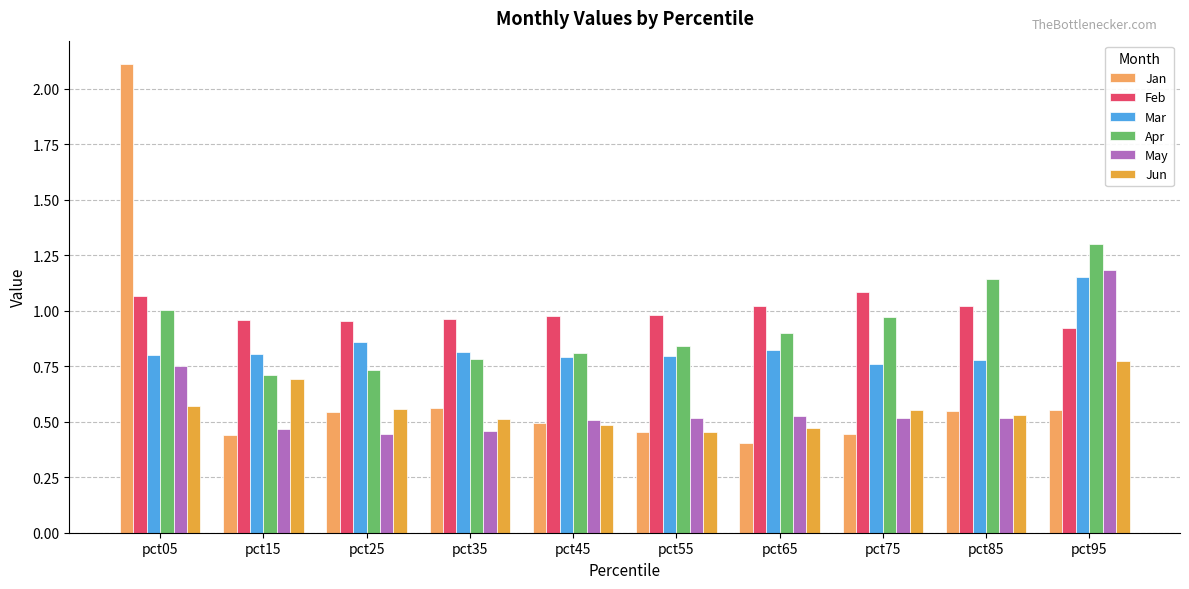

Which series has the widest spread of values?

Jan